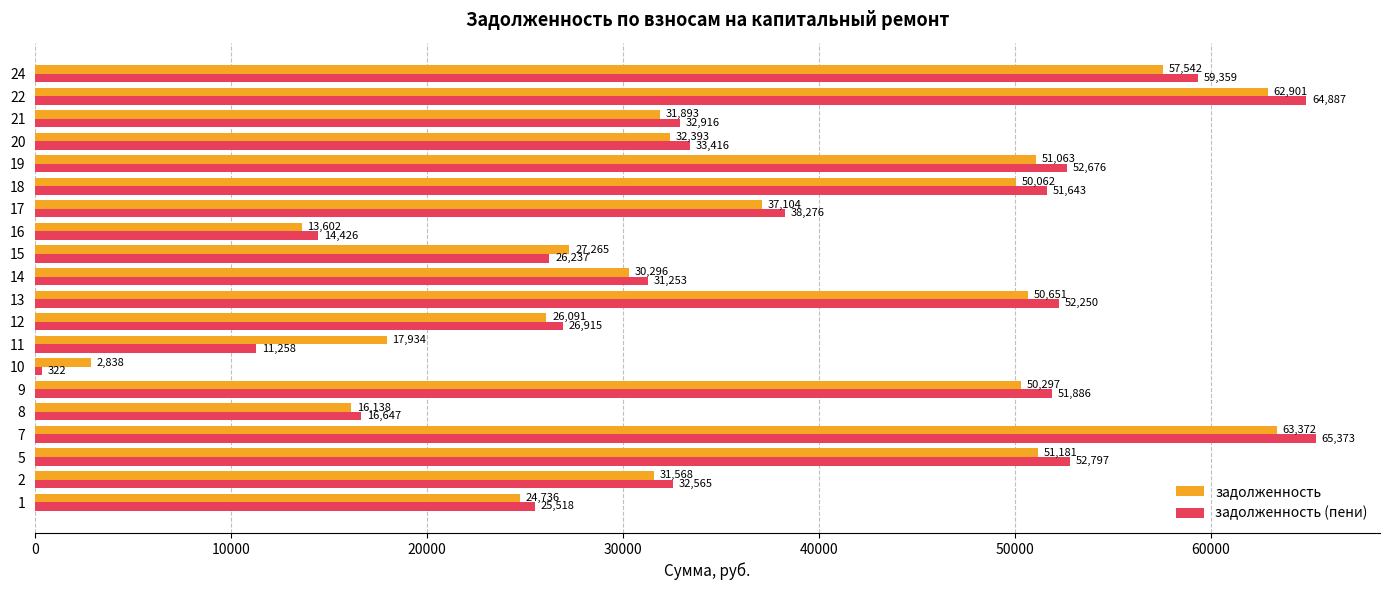

What is the difference between the maximum and minimum values in the задолженность (пени) series?

65051.0